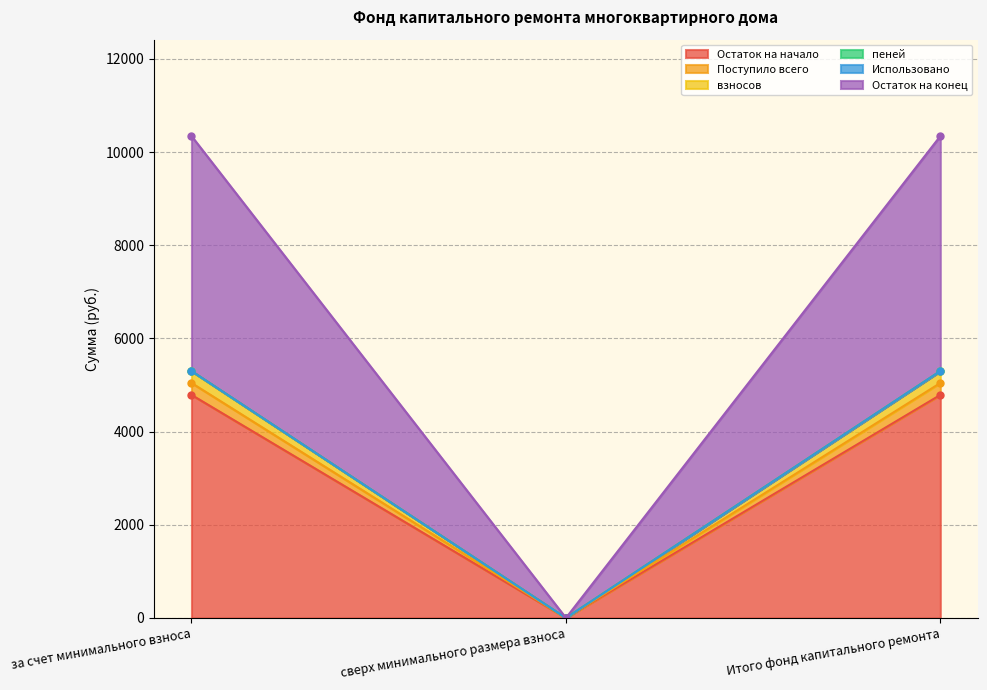

What is the difference between the maximum and minimum values in the пеней series?

5301.0